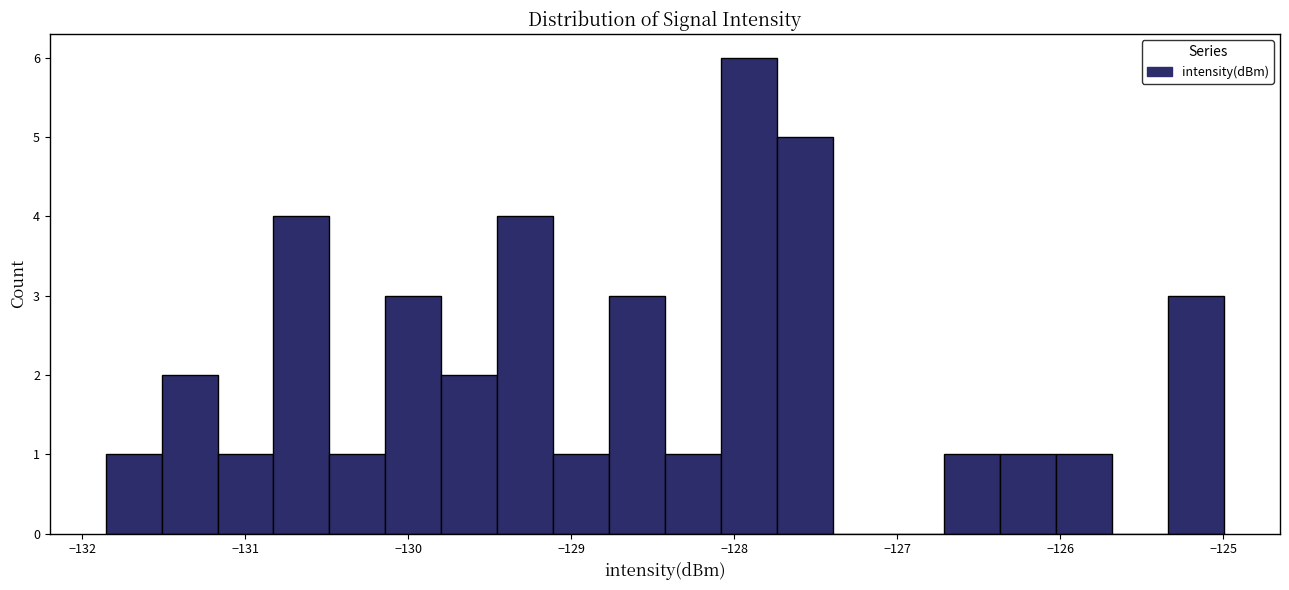

Around what value on the x-axis is the tallest bar? Give the approximate position of its centre, as read against the axis.

-127.9